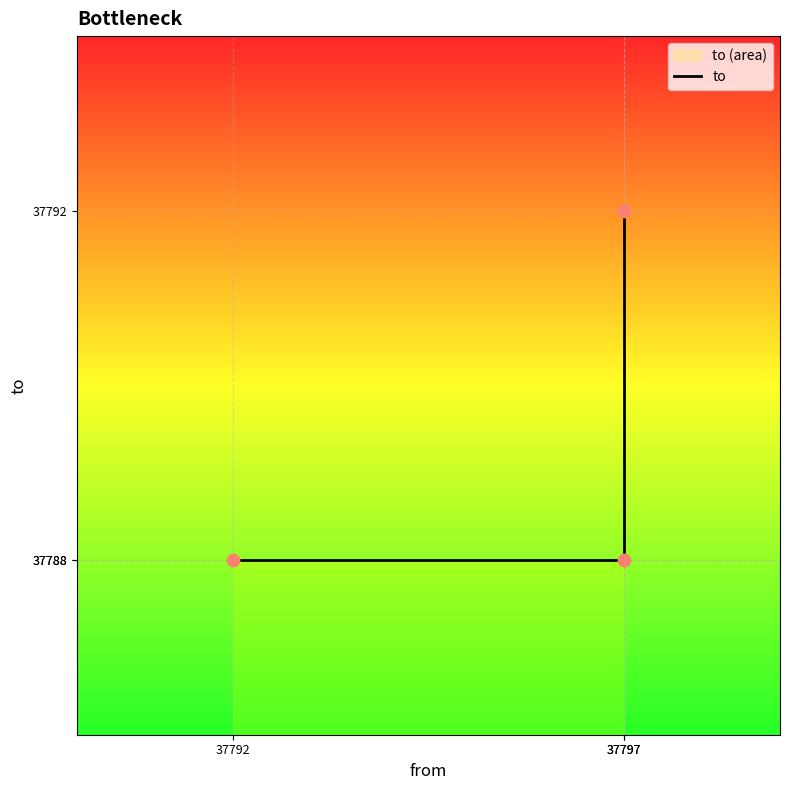

What is the ratio of the value at 37797 to the value at 37797?

1.0